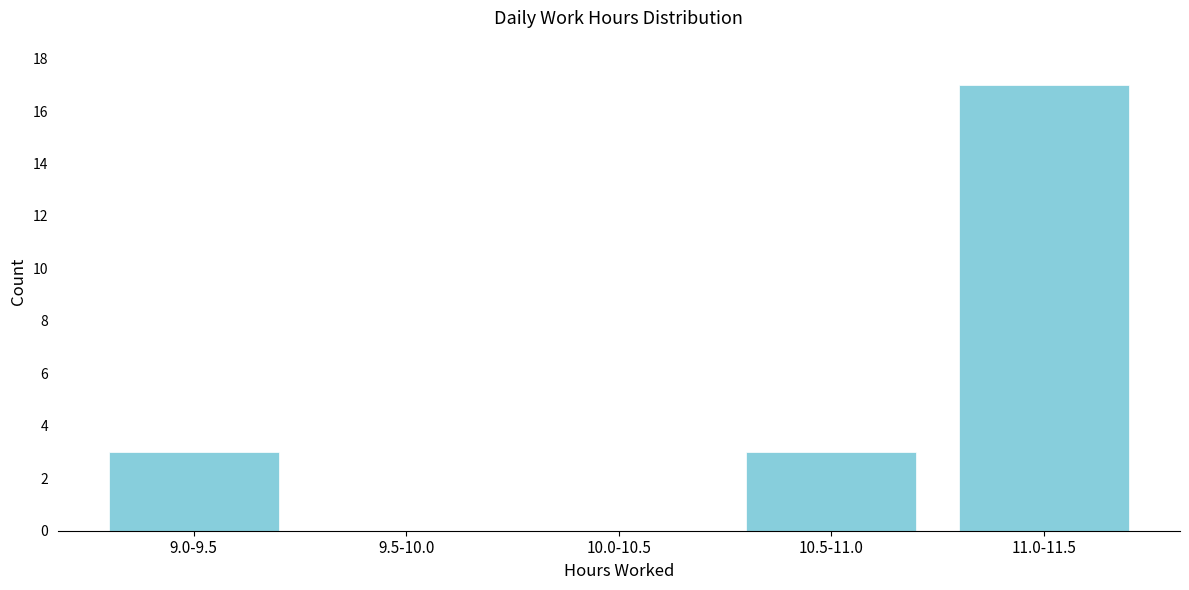

Reading left to right, transcribe all the data shown in this chart.

9.0-9.5=3	9.5-10.0=0	10.0-10.5=0	10.5-11.0=3	11.0-11.5=17